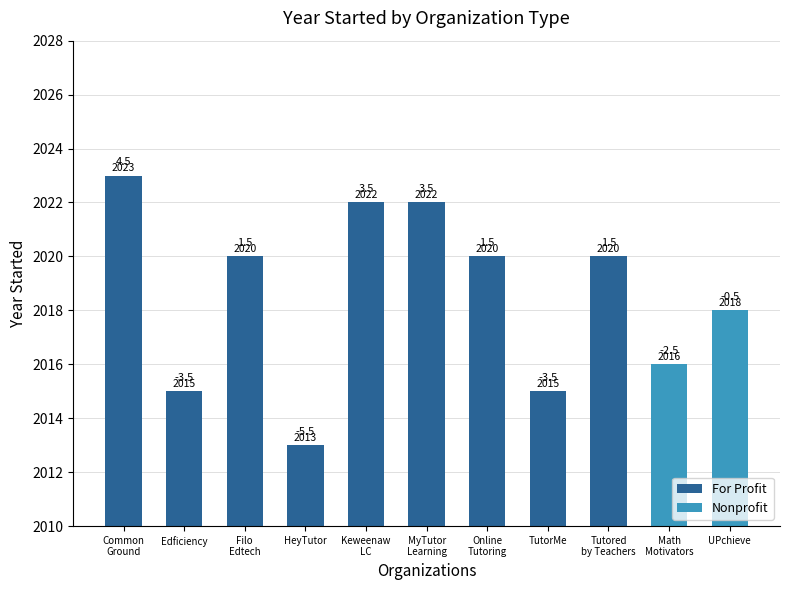

How many values are between 2015 and 2022?

9